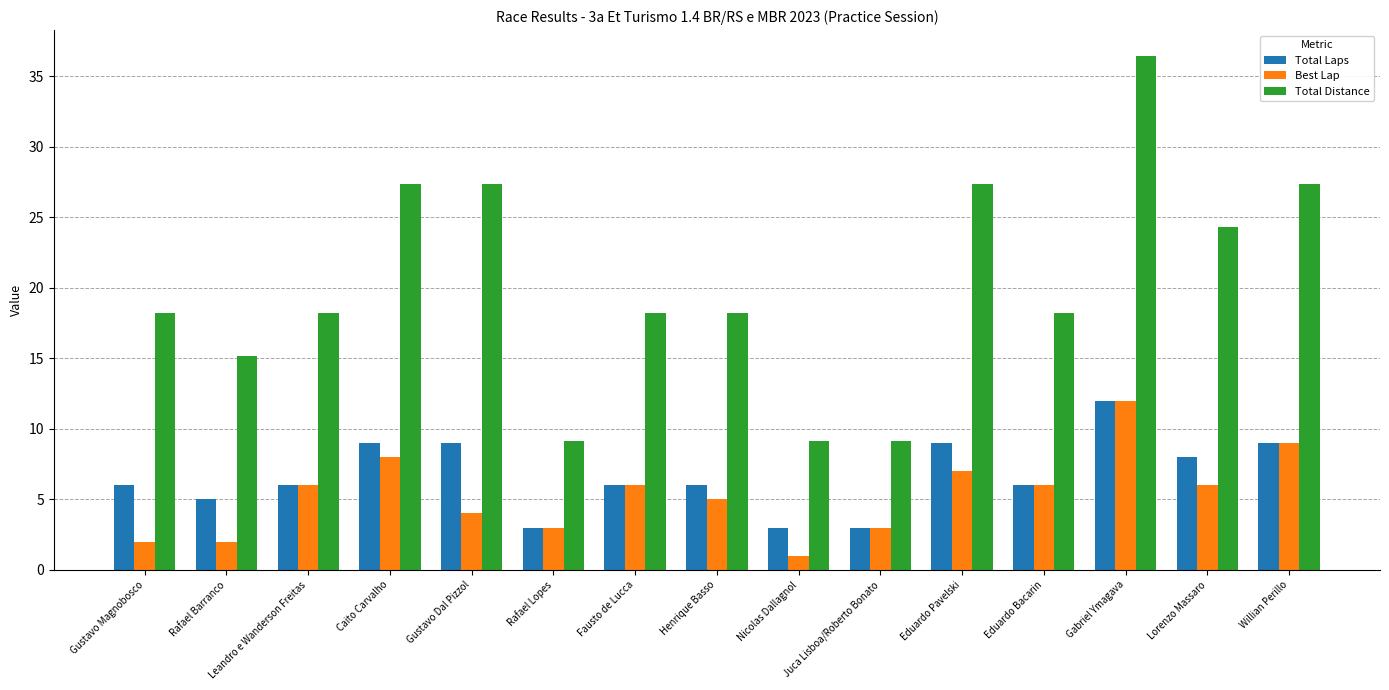

Which series changed the most between Eduardo Bacarin and Willian Perillo?

Total Distance